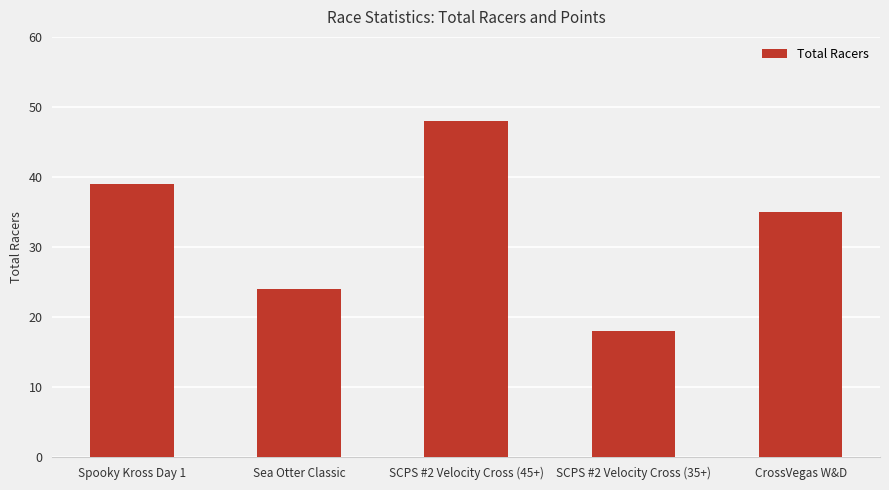

Approximately how many times larger is the value at CrossVegas W&D compared to Sea Otter Classic?

1.5